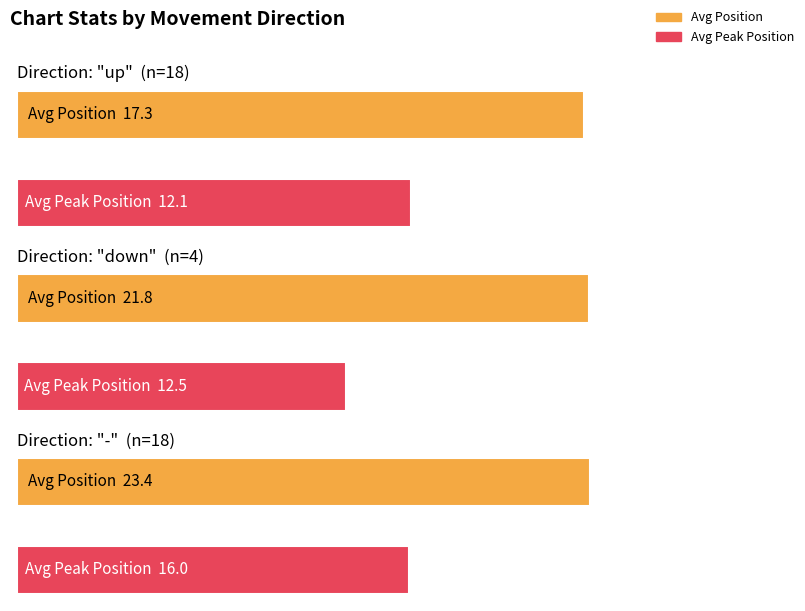

At which label is up closest to 7?

down